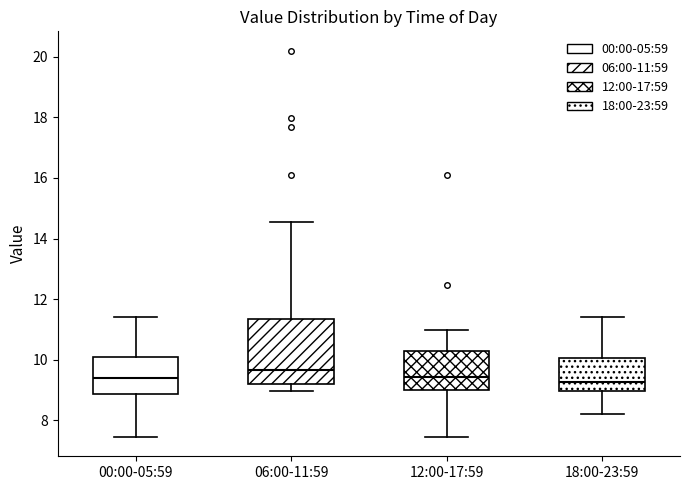

Reading left to right, read every box against the y-axis: the position of its median line, the range the box covers, and the ends of its whiskers. The values are not printed on the chart, so give them approximately, as read against the axis.

00:00-05:59: median 9.4, box 8.8 to 10.0, whiskers 7.4 to 11.4
06:00-11:59: median 9.6, box 9.2 to 11.4, whiskers 9.0 to 14.6
12:00-17:59: median 9.4, box 9.0 to 10.2, whiskers 7.4 to 11.0
18:00-23:59: median 9.2, box 9.0 to 10.0, whiskers 8.2 to 11.4